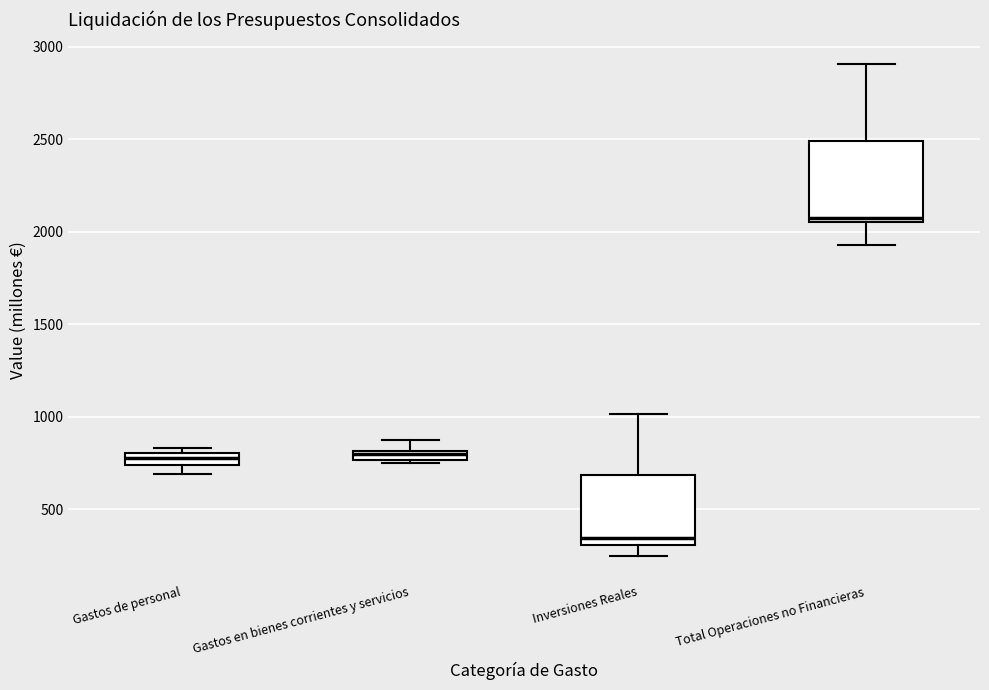

Which box has the lowest median line?

Inversiones Reales